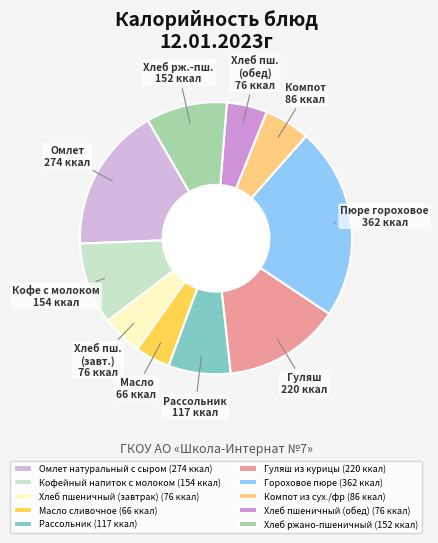

The Гороховое пюре slice represents 31% of the pie. True or false?

False